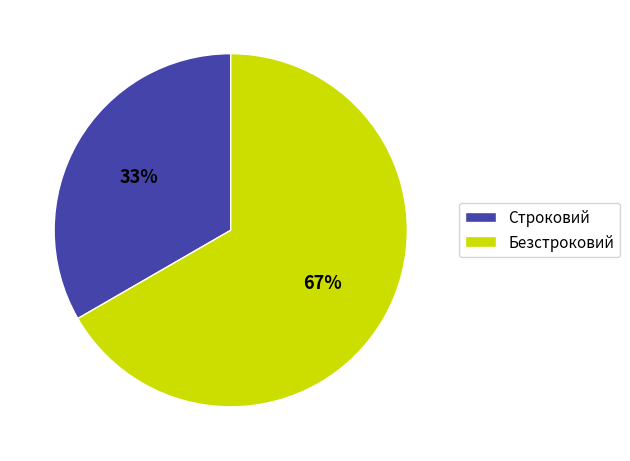

Which slice is the largest?

Безстроковий